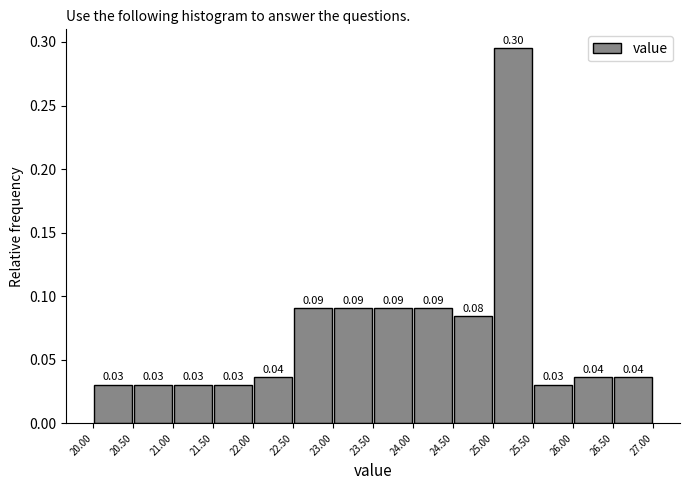

Which range on the x-axis has the tallest bar?

25.00 to 25.50